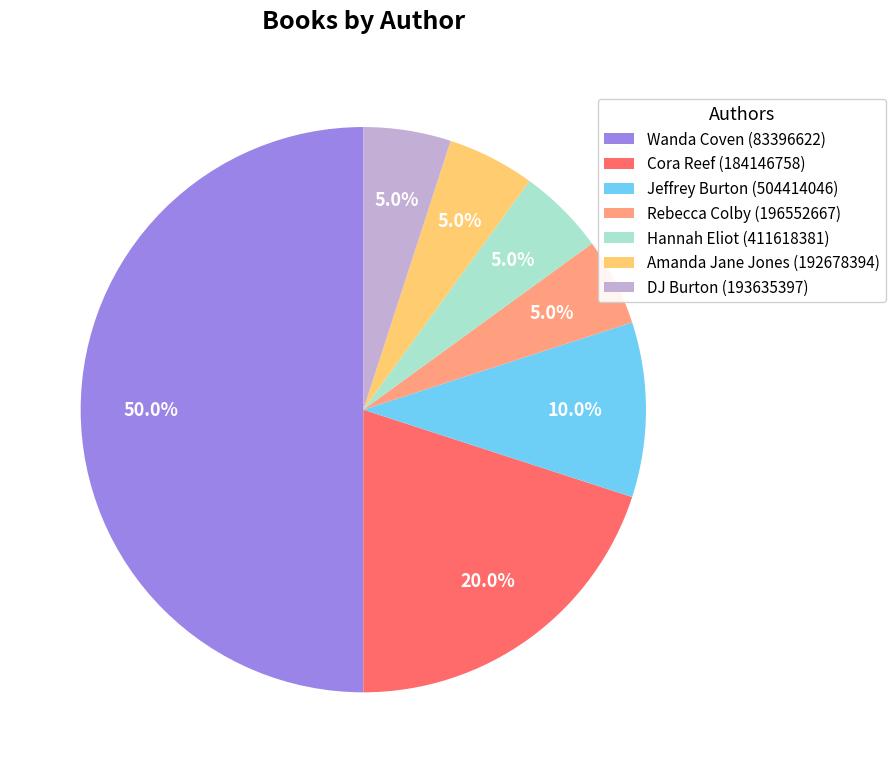

Does Jeffrey Burton (504414046) represent more than half of the total?

No